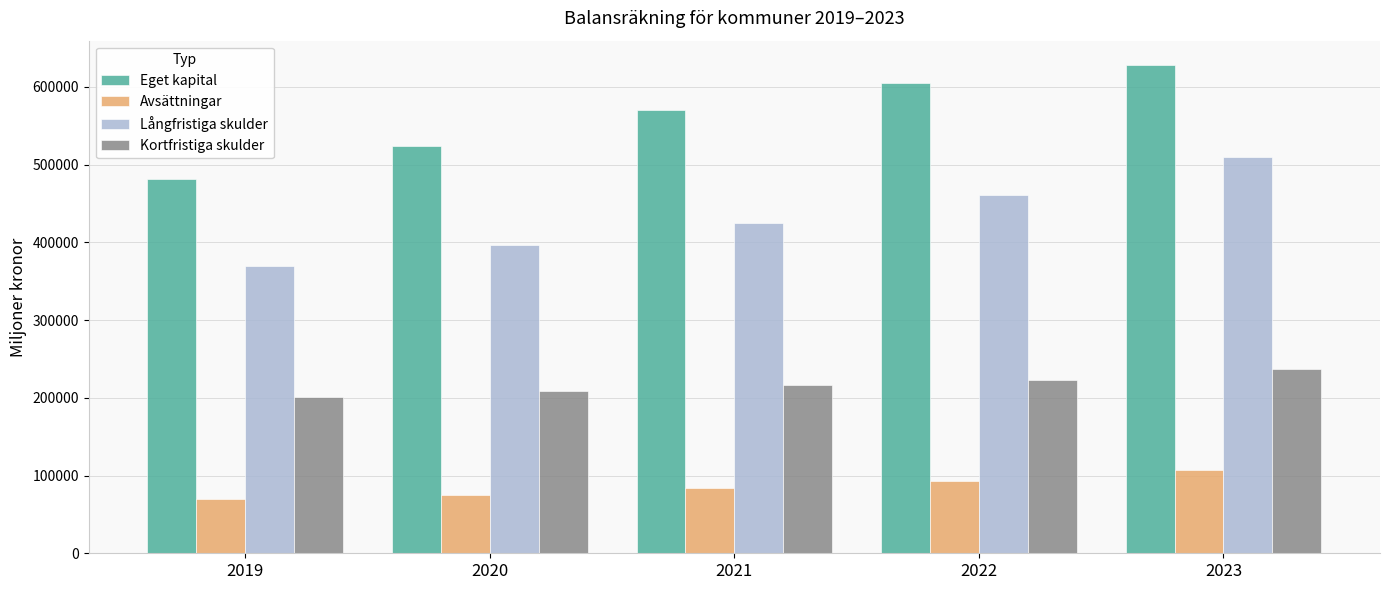

At how many categories does at least one series exceed 118439?

5